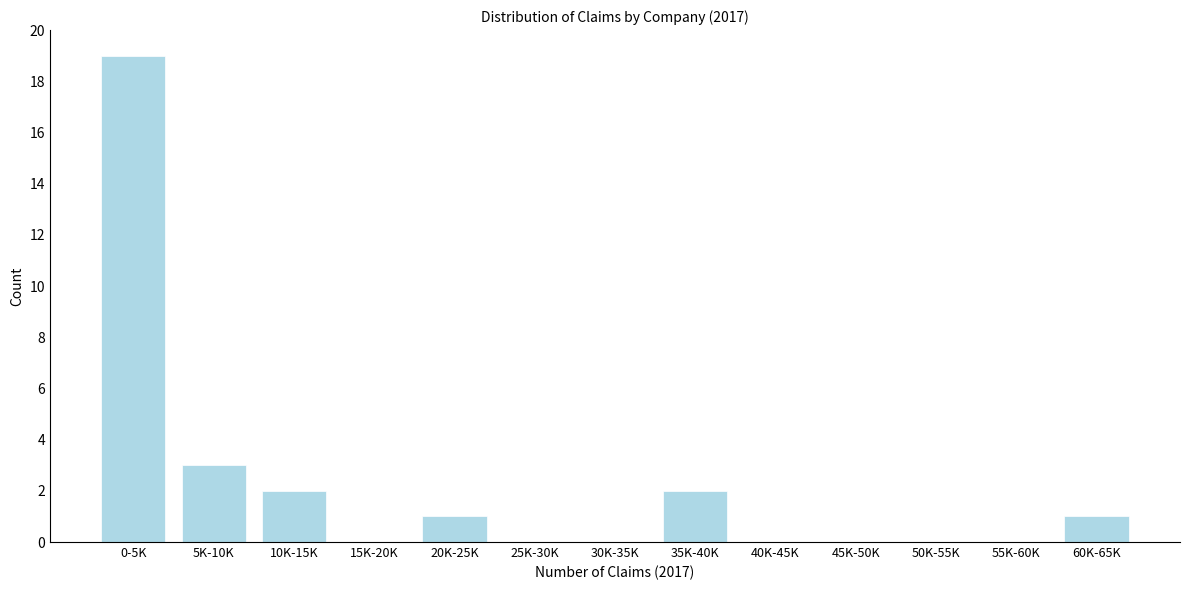

Reading left to right, transcribe all the data shown in this chart.

0-5K=19	5K-10K=3	10K-15K=2	15K-20K=0	20K-25K=1	25K-30K=0	30K-35K=0	35K-40K=2	40K-45K=0	45K-50K=0	50K-55K=0	55K-60K=0	60K-65K=1